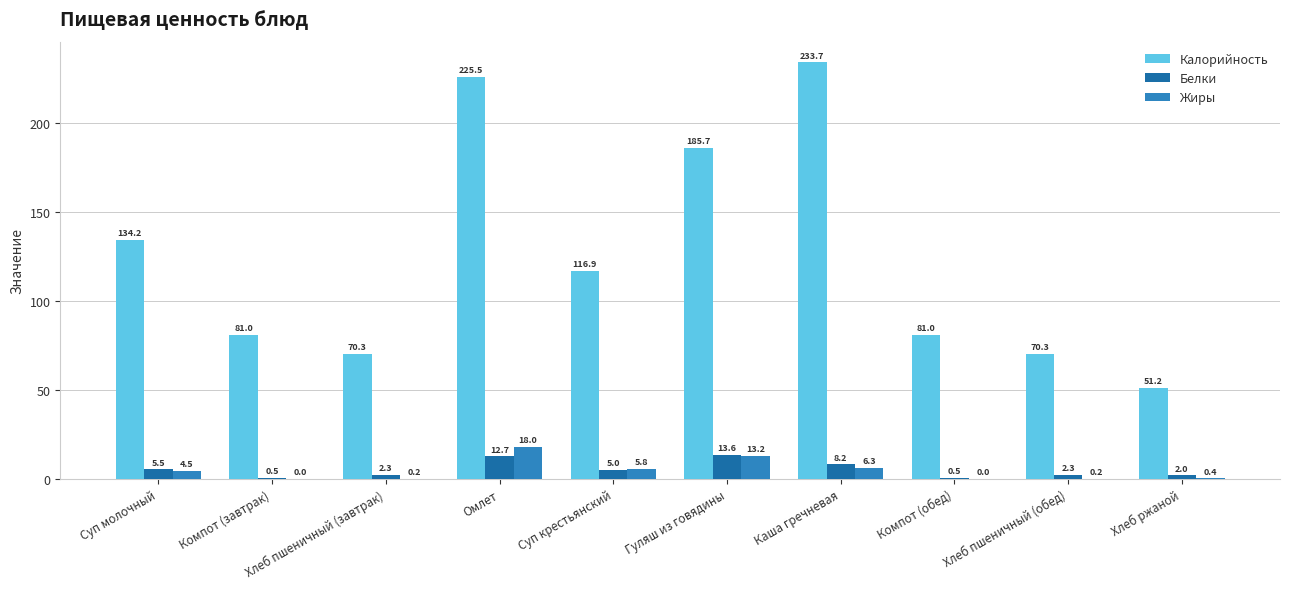

At which category is the sum across all series the highest?

Омлет